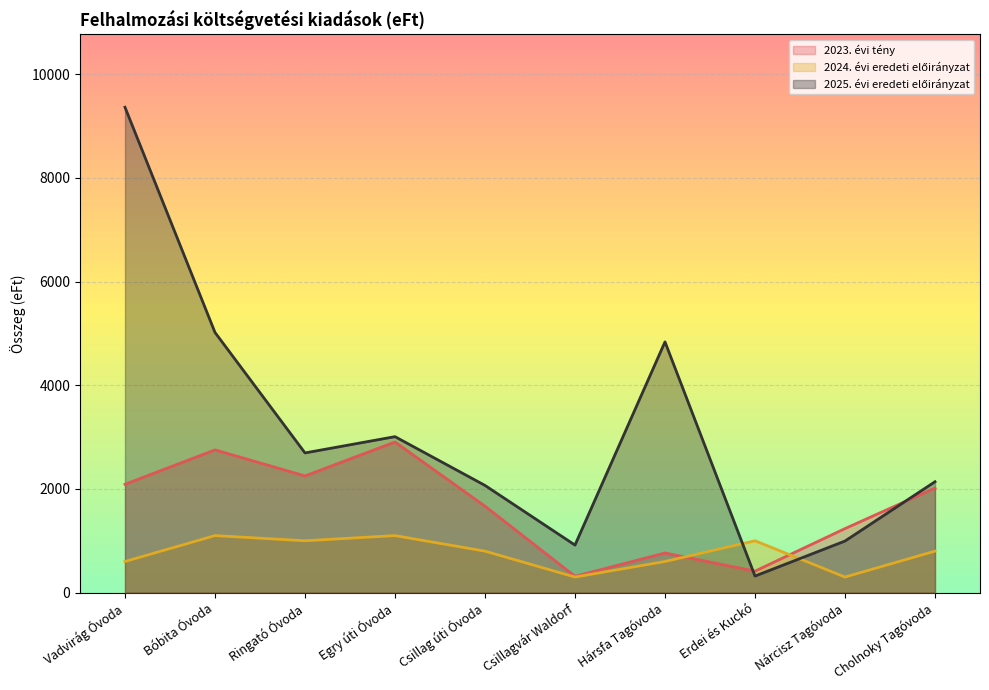

True or false: 2025. évi eredeti előirányzat has a value of 1721 at Nárcisz Tagóvoda.

False